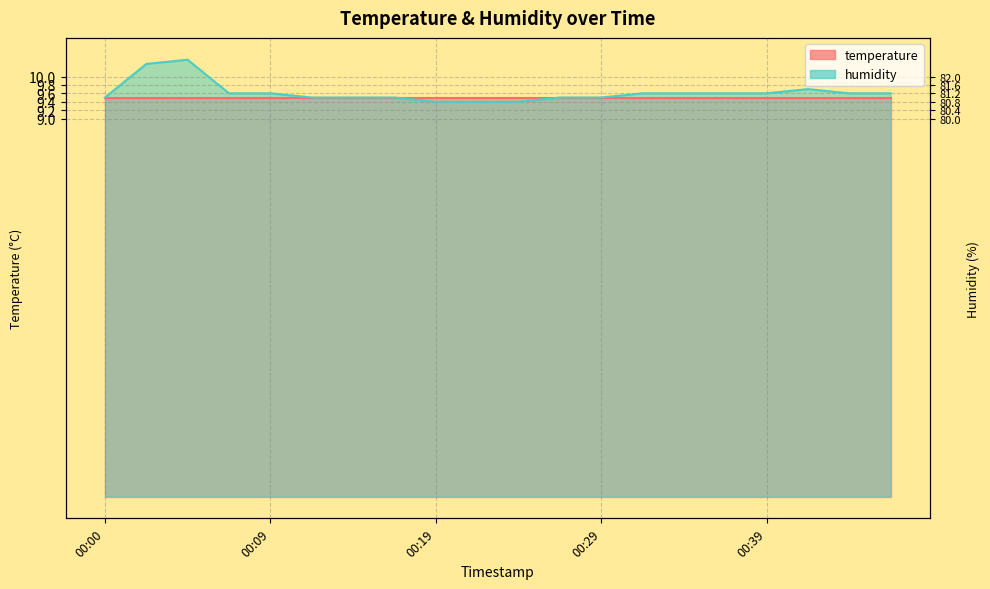

List the labels in order of value, smallest first.

00:19, 00:22, 00:24, 00:00, 00:12, 00:14, 00:17, 00:27, 00:29, 00:07, 00:09, 00:31, 00:34, 00:36, 00:39, 00:44, 00:46, 00:41, 00:02, 00:04